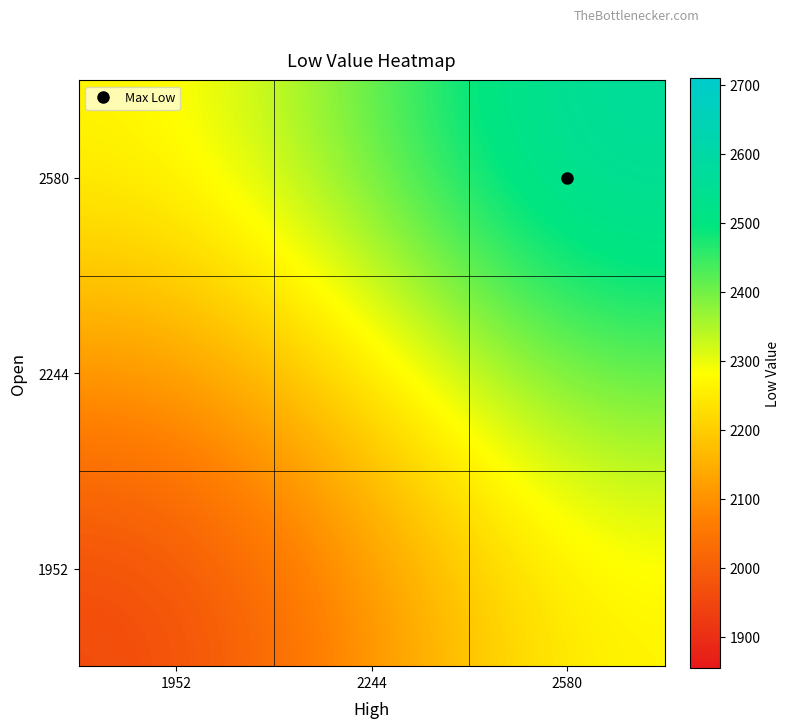

At which category does the chart reach its peak across all series?

2580